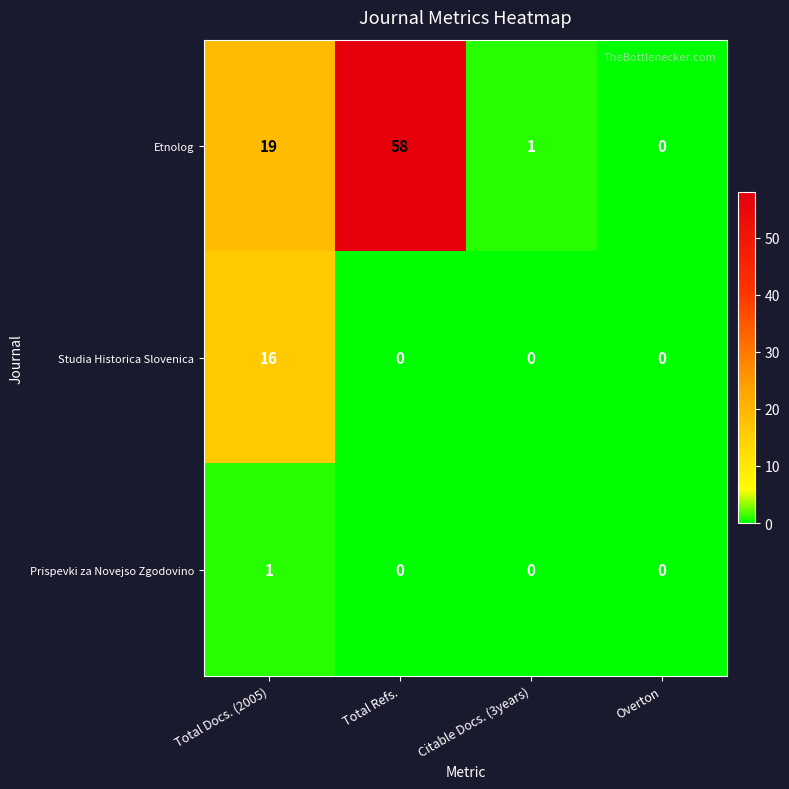

How many Prispevki za Novejso Zgodovino values are between 0 and 1?

4